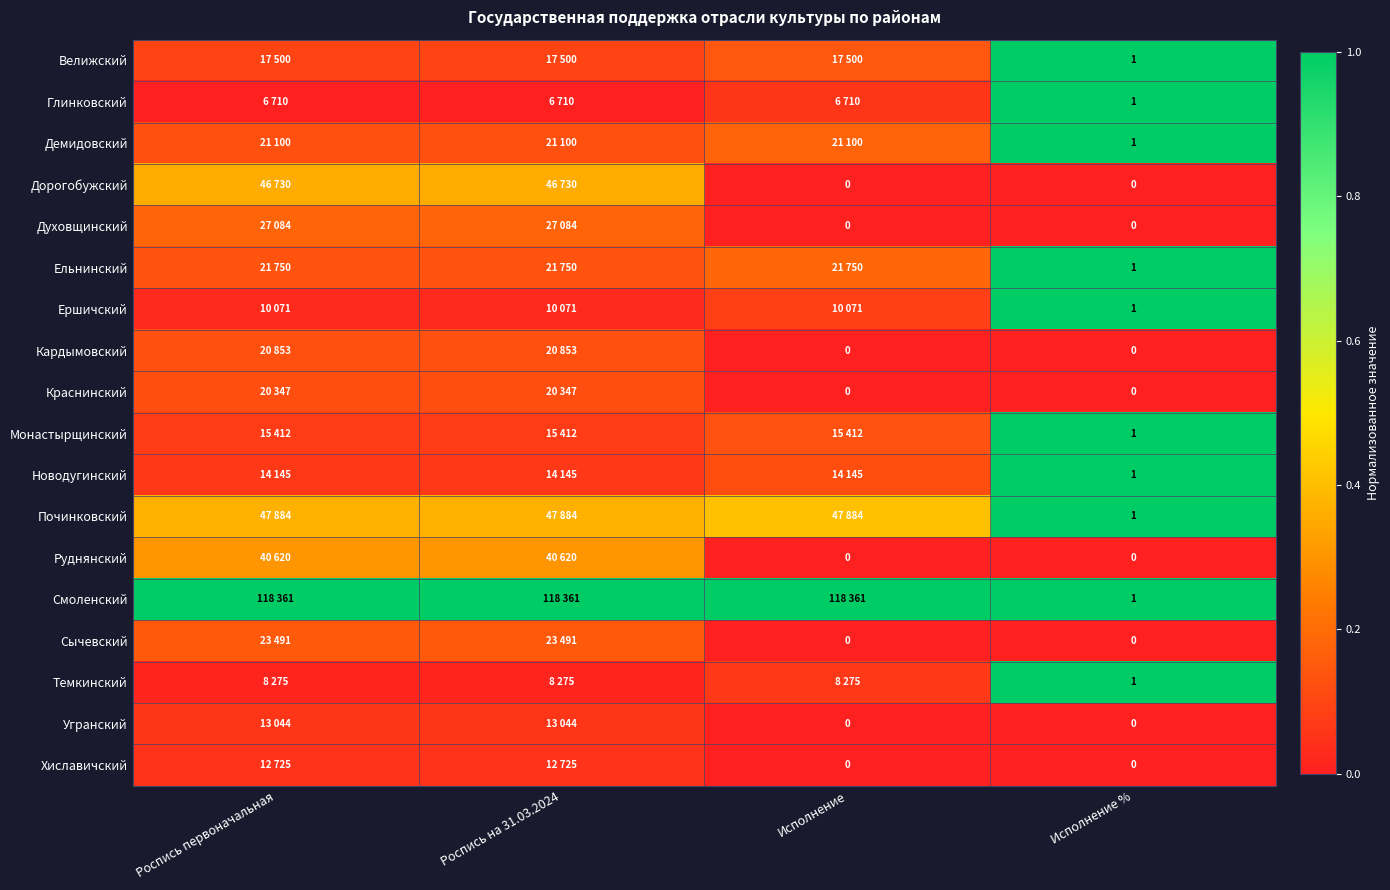

The Демидовский series shows 0.3 at Исполнение. True or false?

False